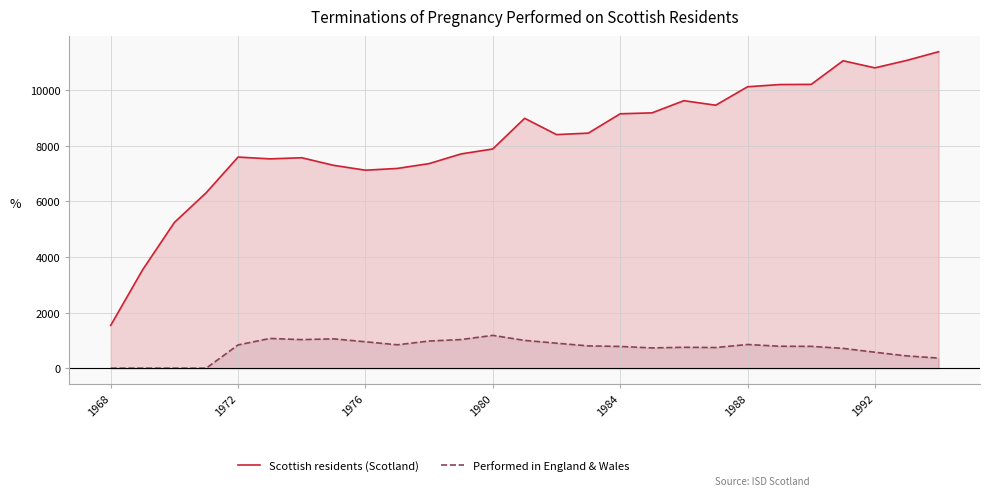

At how many categories does at least one series exceed 3140?

26